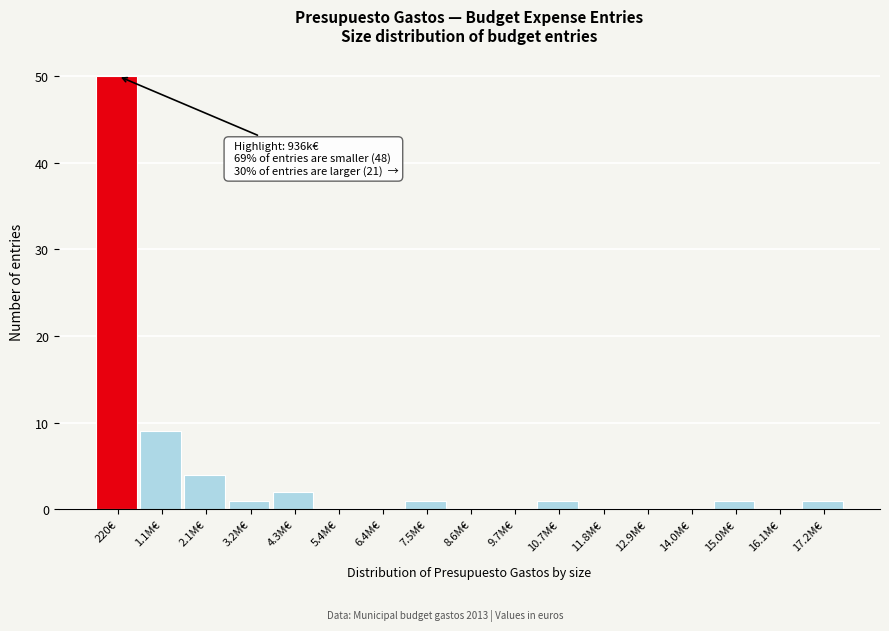

Reading left to right, list all the values displayed in this chart.

220€=50	1.1M€=9	2.1M€=4	3.2M€=1	4.3M€=2	5.4M€=0	6.4M€=0	7.5M€=1	8.6M€=0	9.7M€=0	10.7M€=1	11.8M€=0	12.9M€=0	14.0M€=0	15.0M€=1	16.1M€=0	17.2M€=1